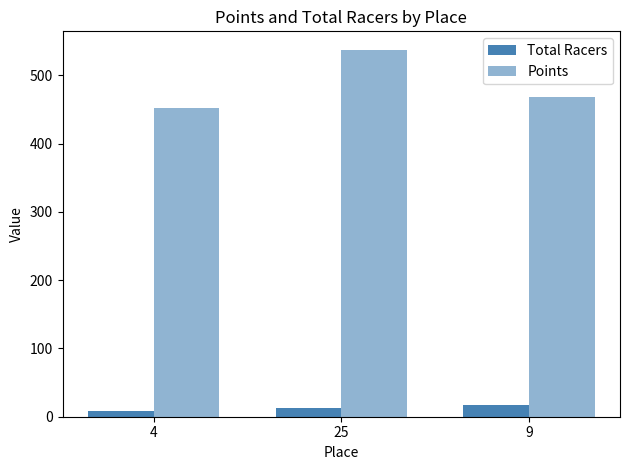

Is the value of Total Racers at 25 greater than the value of Points at 25?

No